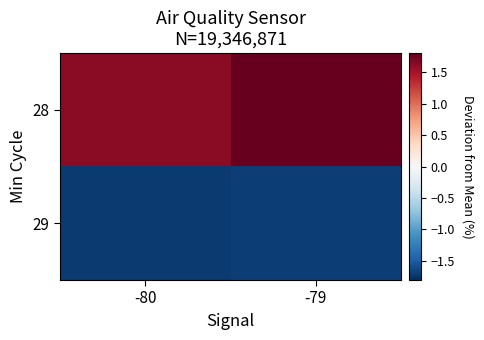

At how many categories does at least one series exceed -1?

2